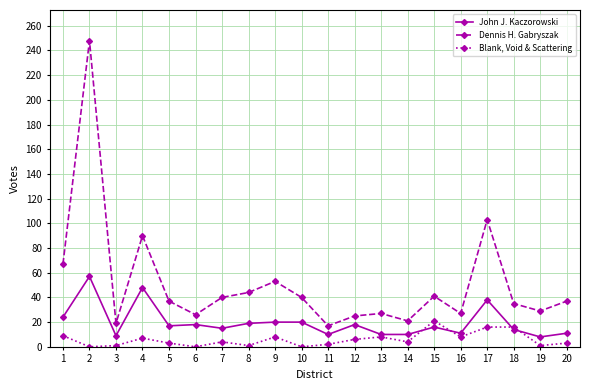

What is the maximum value for John J. Kaczorowski?

57